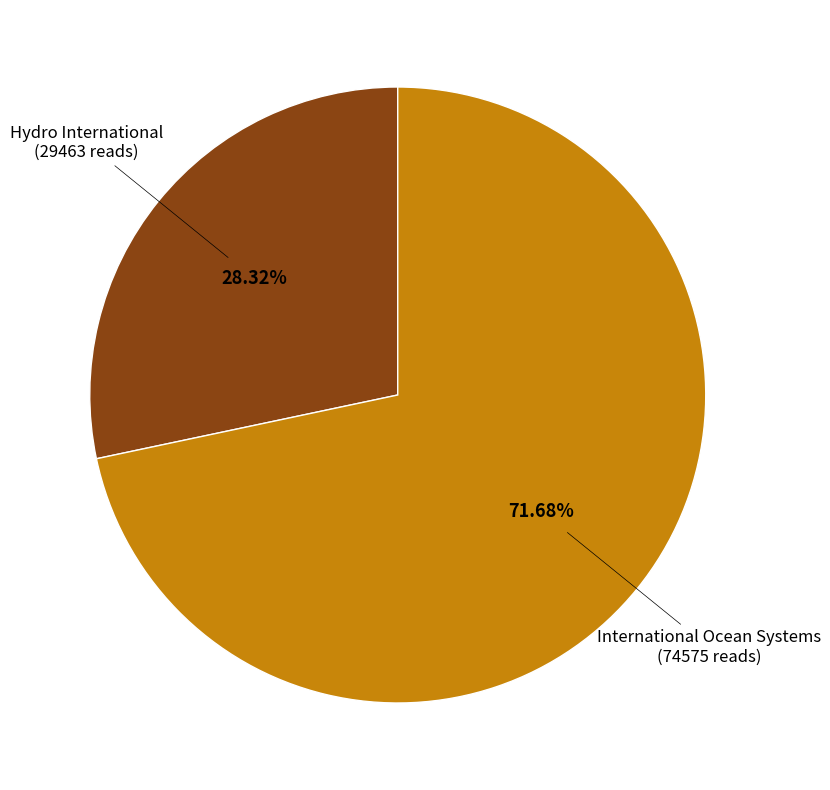

How many slices are in this pie chart?

2